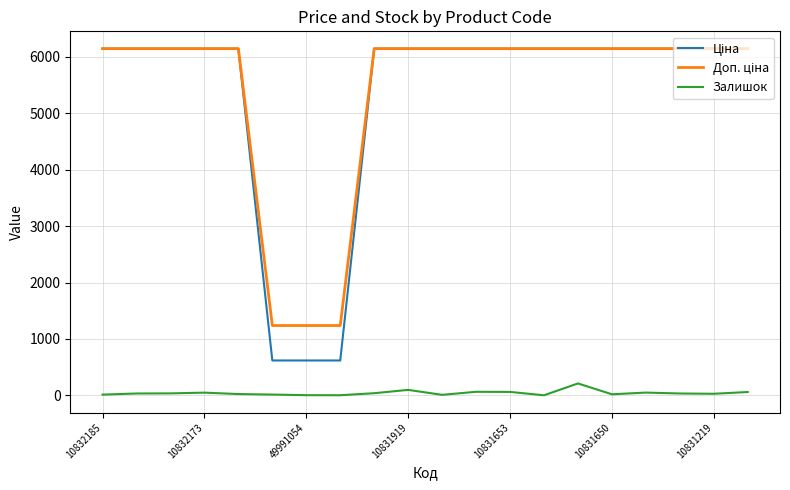

Reading left to right, list all the values displayed in this chart.

Ціна: 6143.2	6143.2	6143.2	6143.2	6143.2	618.9	618.9	618.9	6143.2	6143.2	6143.2	6143.2	6143.2	6143.2	6143.2	6143.2	6143.2	6143.2	6143.2	6143.2
Доп. ціна: 6143.2	6143.2	6143.2	6143.2	6143.2	1238.0	1238.0	1238.0	6143.2	6143.2	6143.2	6143.2	6143.2	6143.2	6143.2	6143.2	6143.2	6143.2	6143.2	6143.2
Залишок: 14.0	34.0	36.0	49.0	24.0	15.0	4.0	3.0	39.0	98.0	10.0	64.0	62.0	2.0	212.0	20.0	50.0	34.0	29.0	60.0